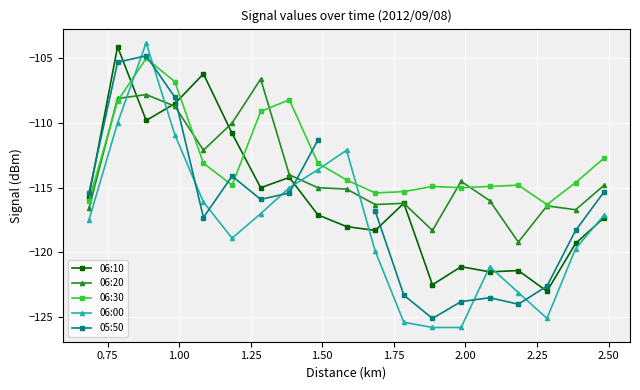

How many intersections are there between 06:00 and 06:20?

4